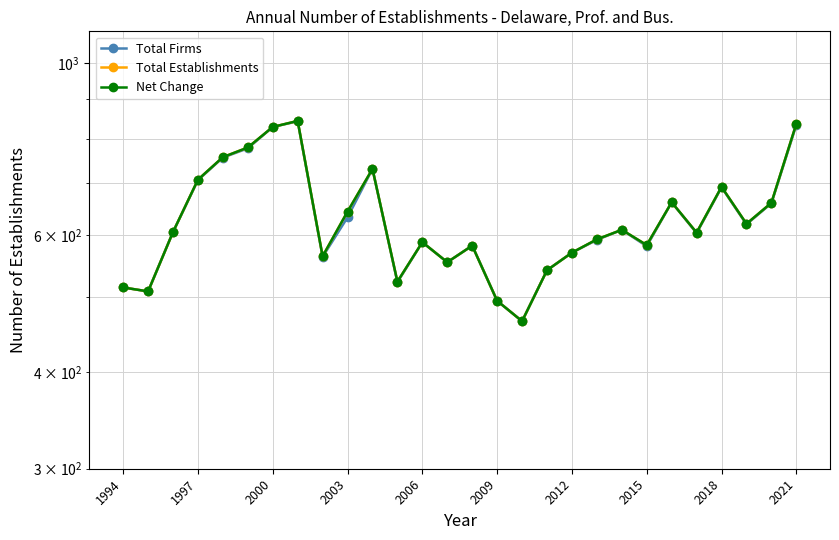

True or false: Total Establishments and Total Firms intersect in this chart.

False